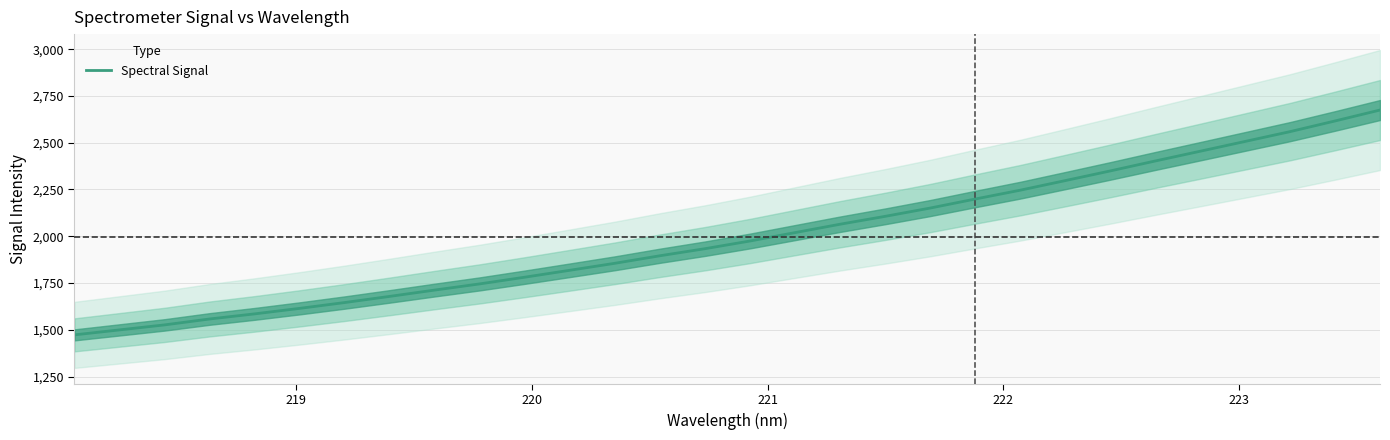

What is the highest value of the Spectral Signal series?

2674.8